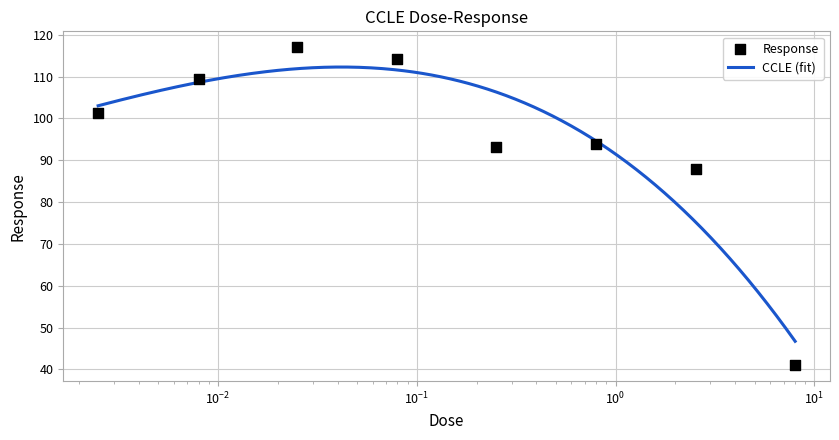

What is the change in value from 0.008 to 0.025?

+7.6